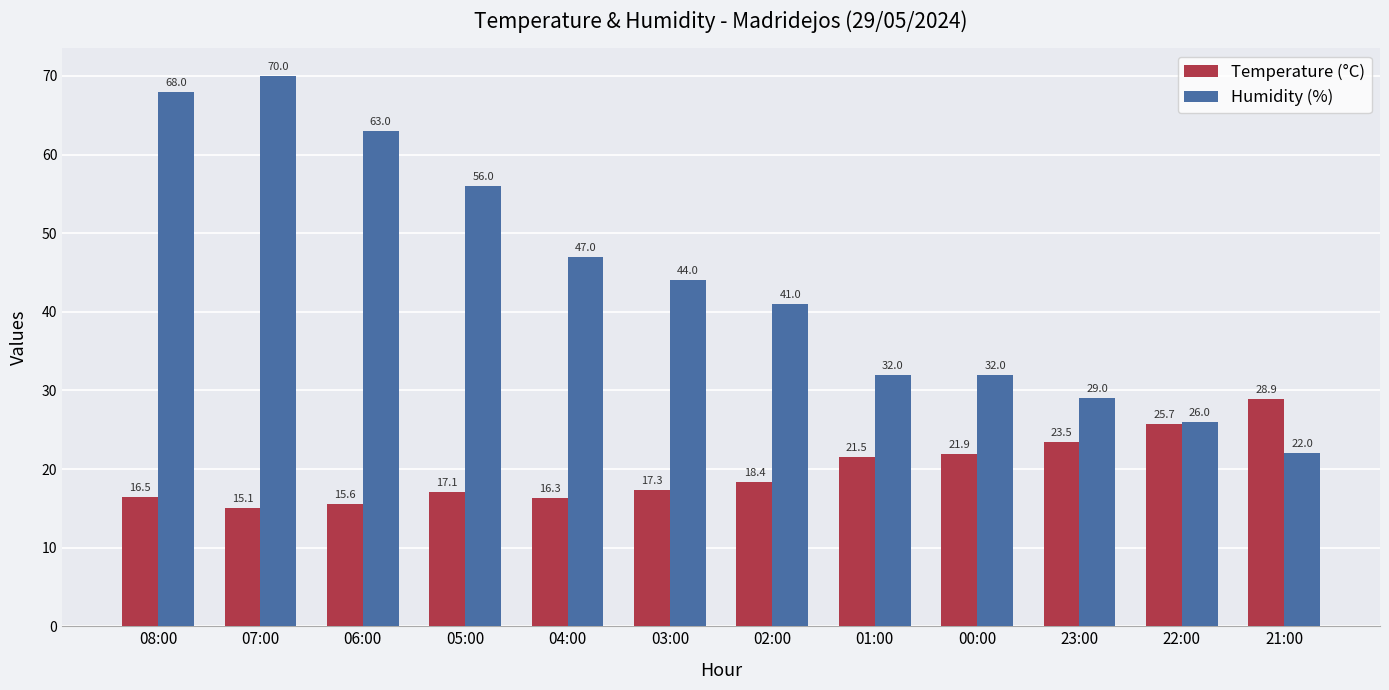

How many groups of bars are there?

12